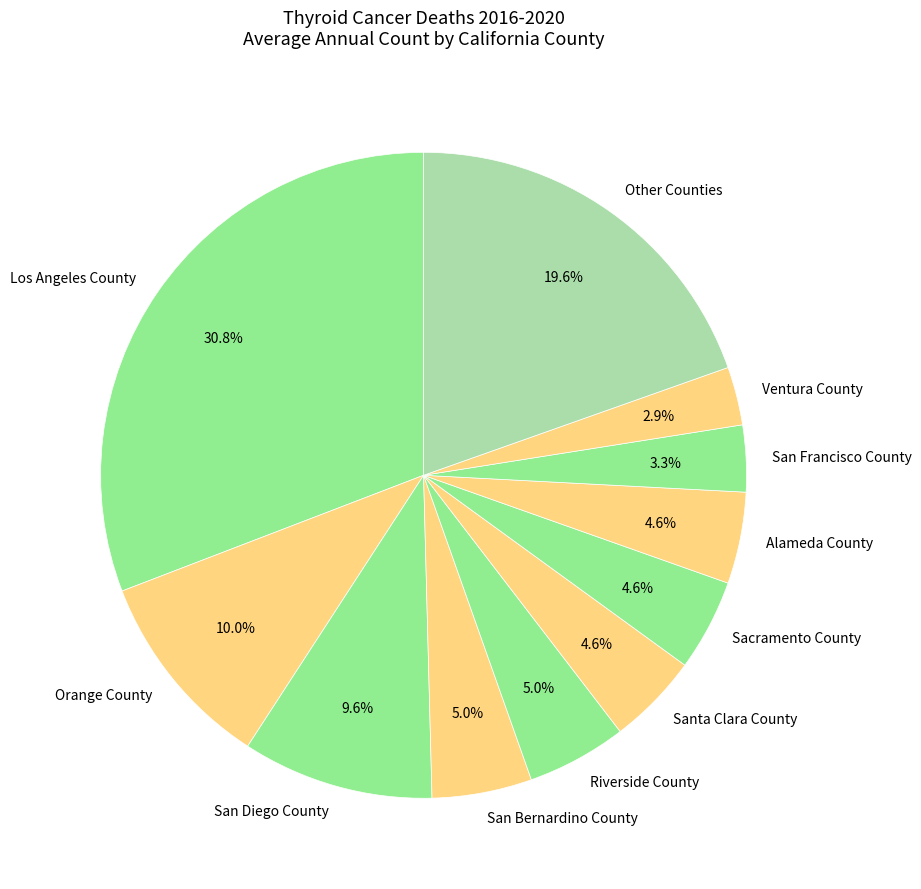

To the nearest percent, what is the difference between the largest and smallest slice percentages?

28%